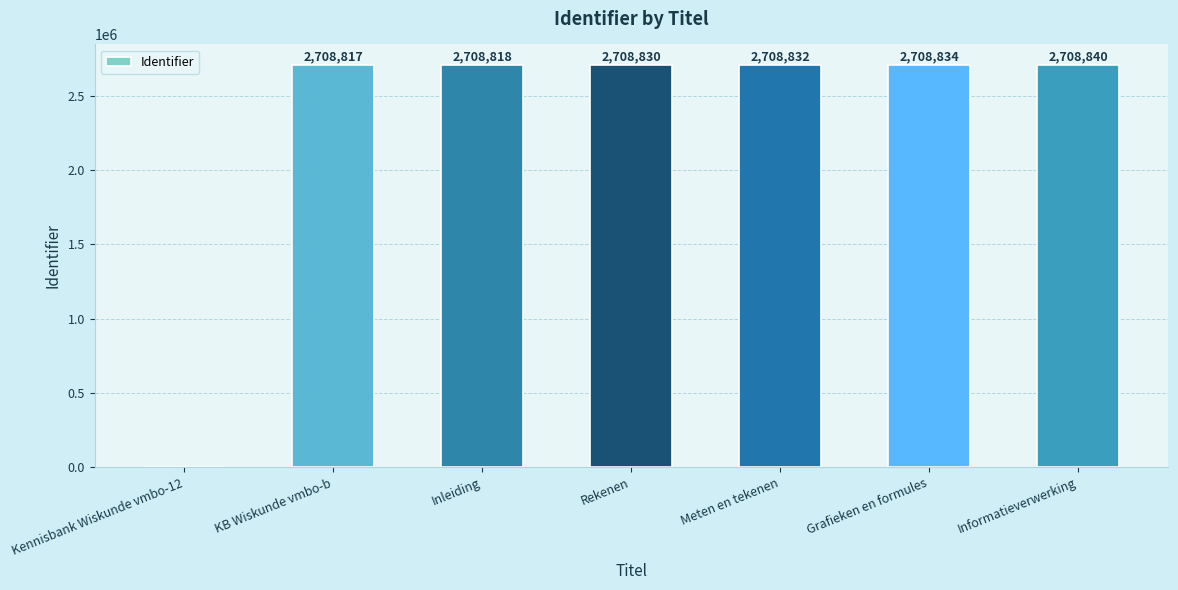

Are the bars horizontal?

No